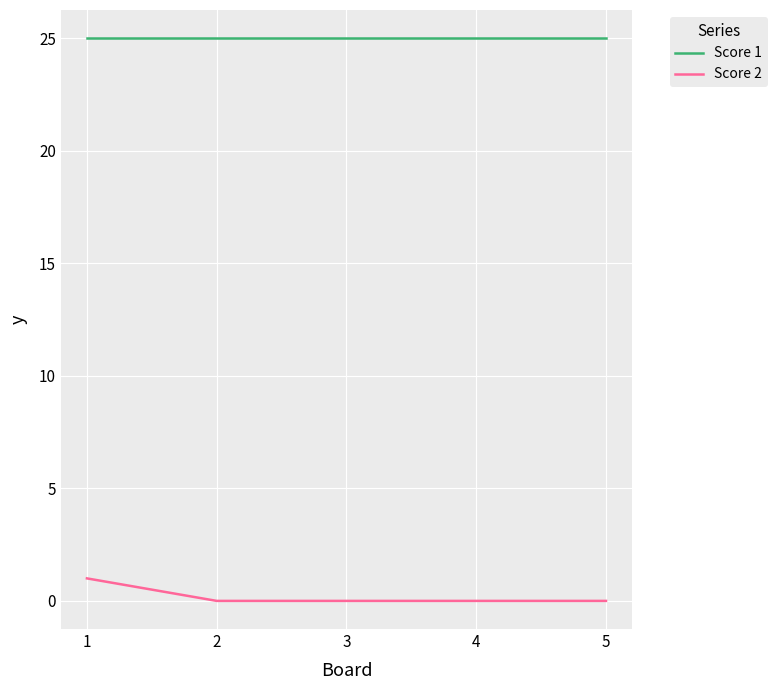

Reading left to right, transcribe all the data shown in this chart.

Score 1: 25	25	25	25	25
Score 2: 1	0	0	0	0